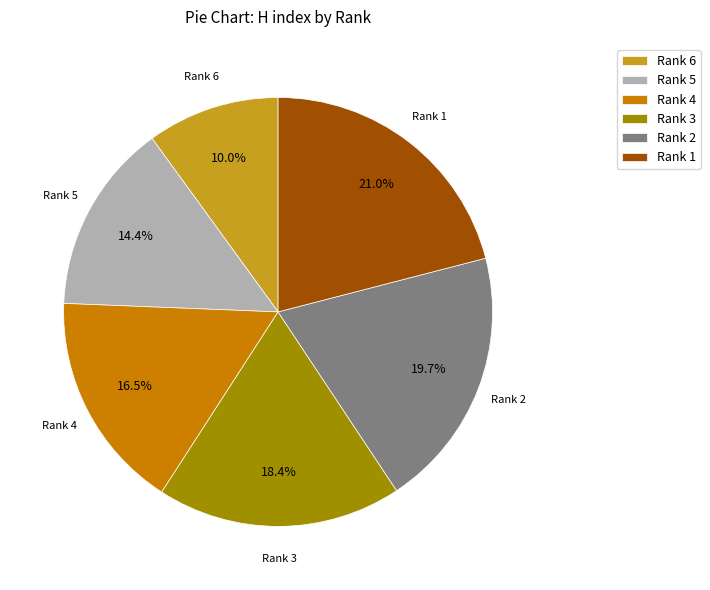

Rank the categories by value from highest to lowest.

Rank 1, Rank 2, Rank 3, Rank 4, Rank 5, Rank 6